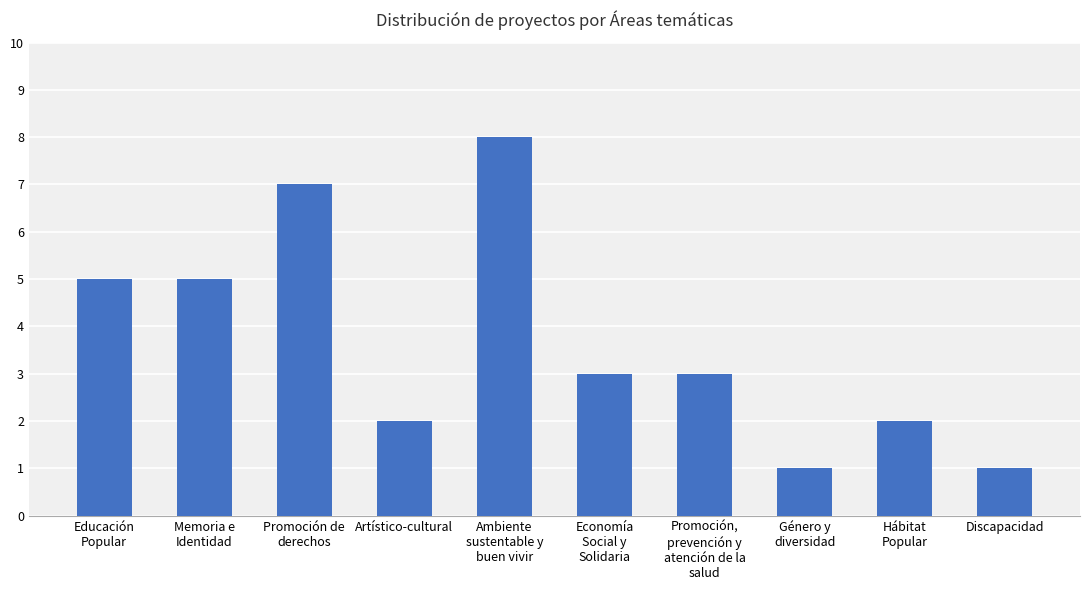

Are the bars grouped side by side (vs. stacked)?

No